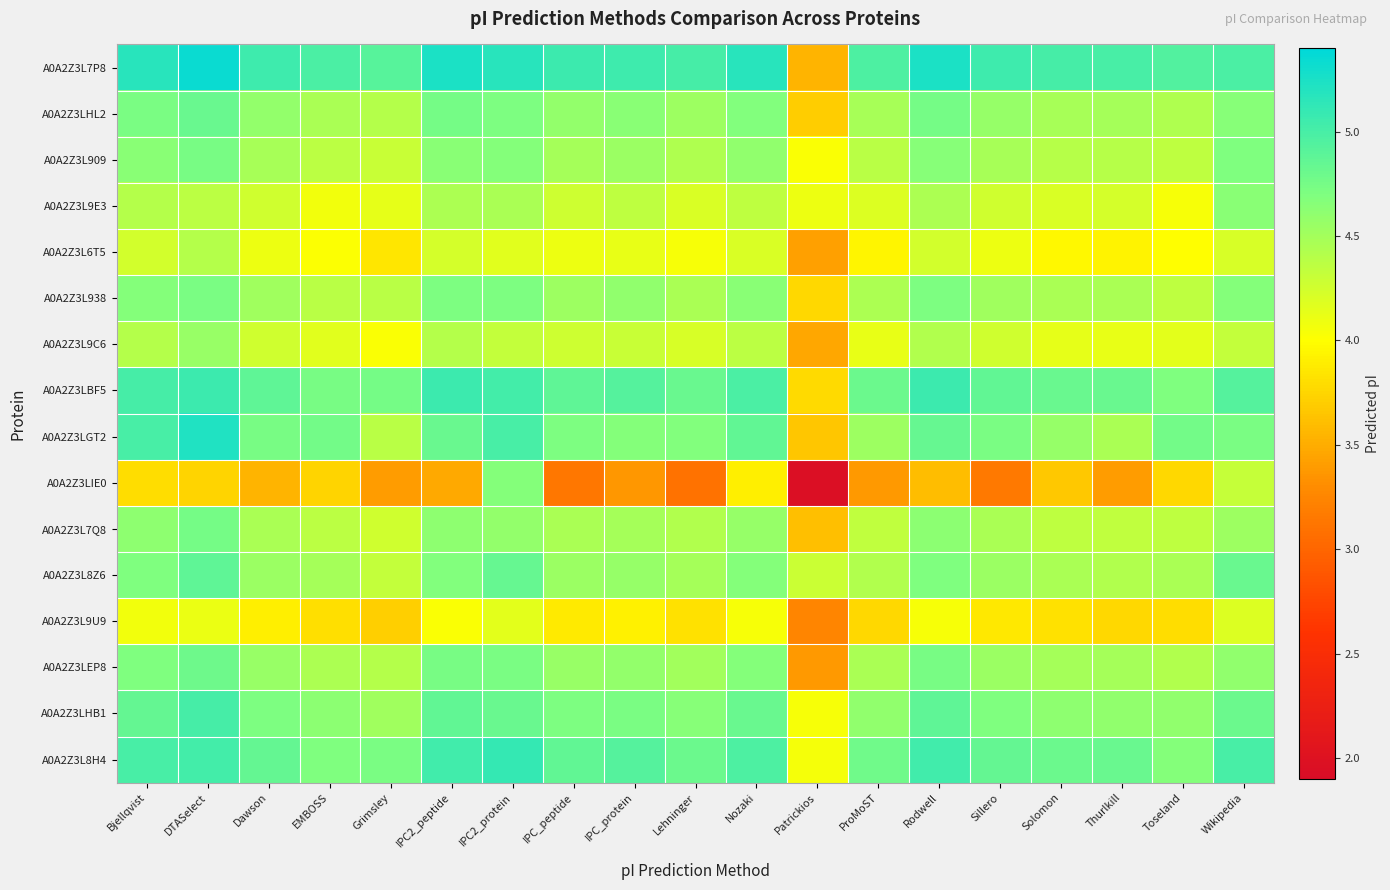

Which category has the highest value across all series?

DTASelect